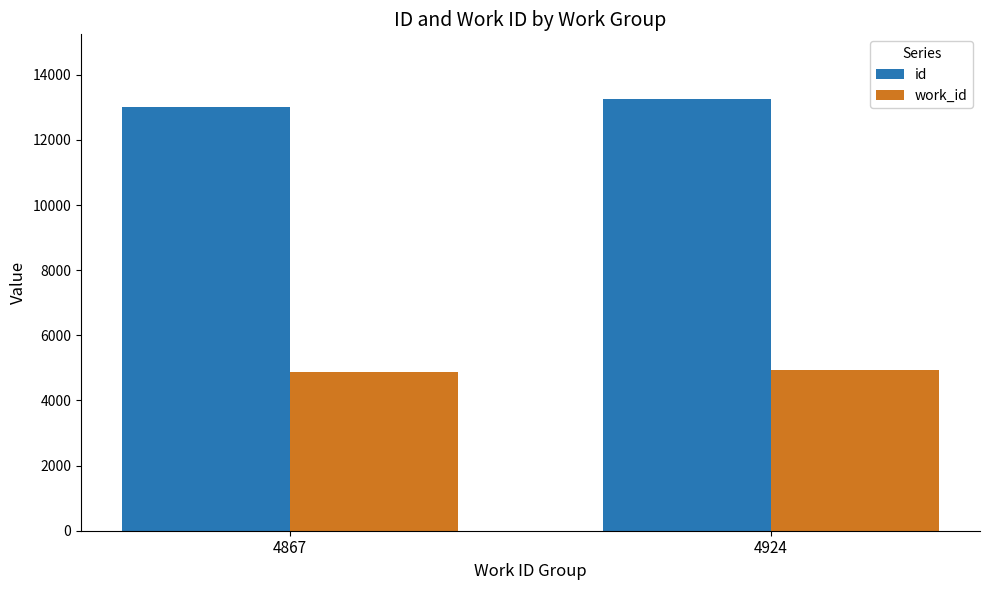

The value of id at 4867 is 13006. True or false?

True